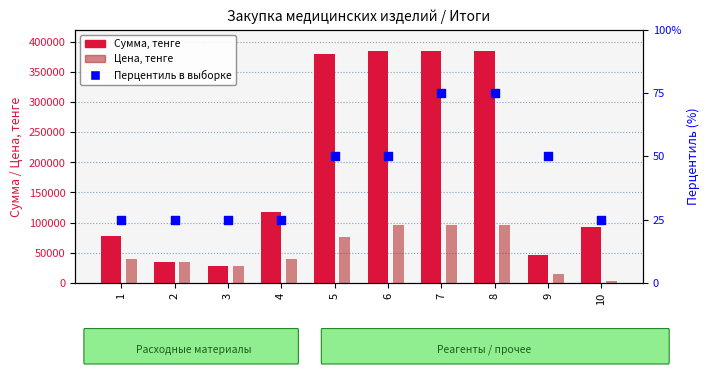

Which series reaches the maximum Y coordinate?

Сумма, тенге